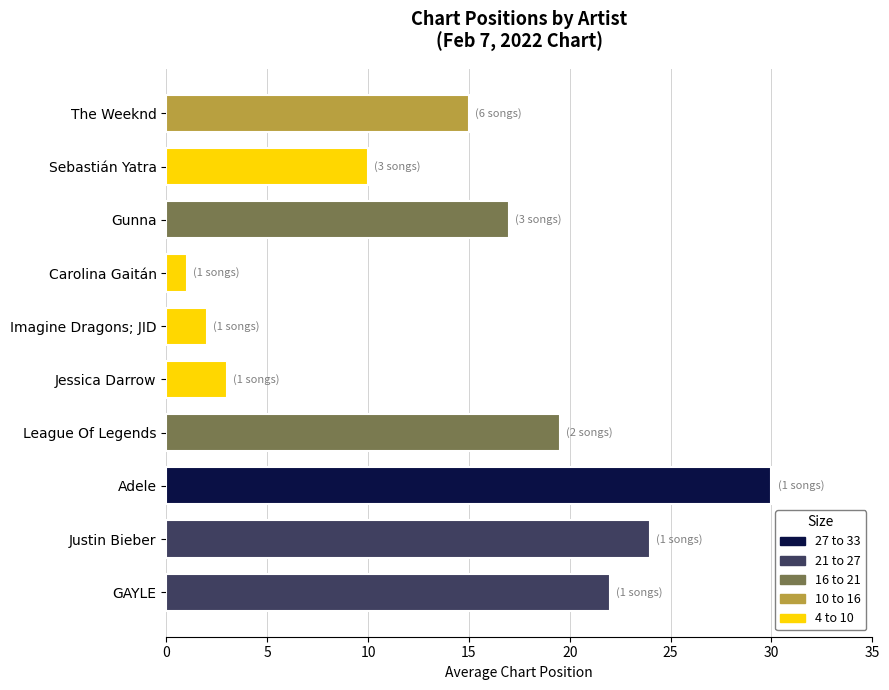

List the labels in order of value, largest first.

Adele, Justin Bieber, GAYLE, League Of Legends, Gunna, The Weeknd, Sebastián Yatra, Jessica Darrow, Imagine Dragons; JID, Carolina Gaitán